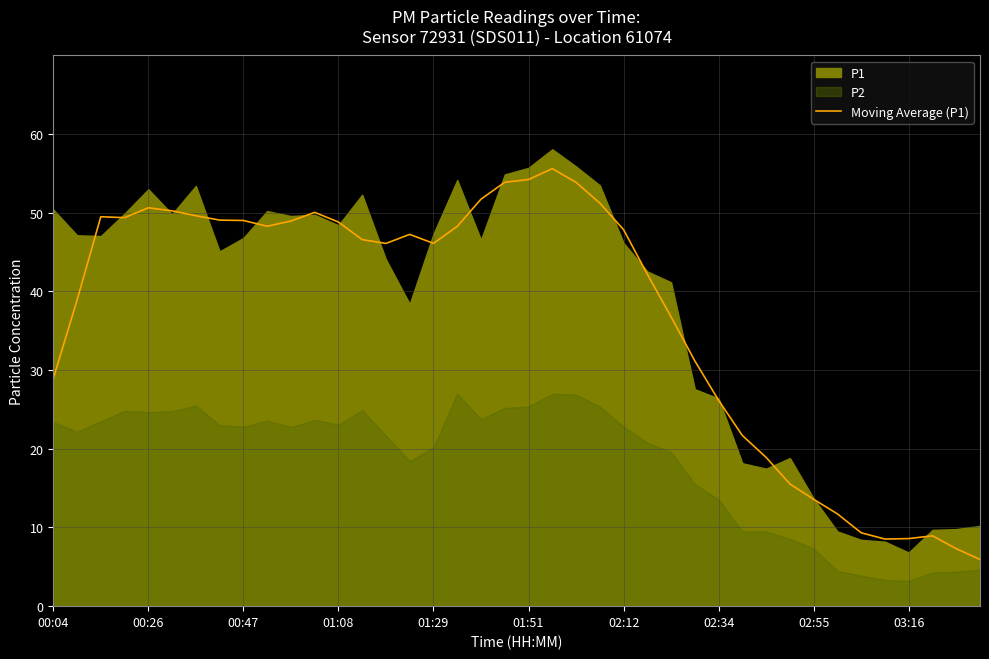

The value of Moving Average (P1) at 00:26 is 85.1. True or false?

False